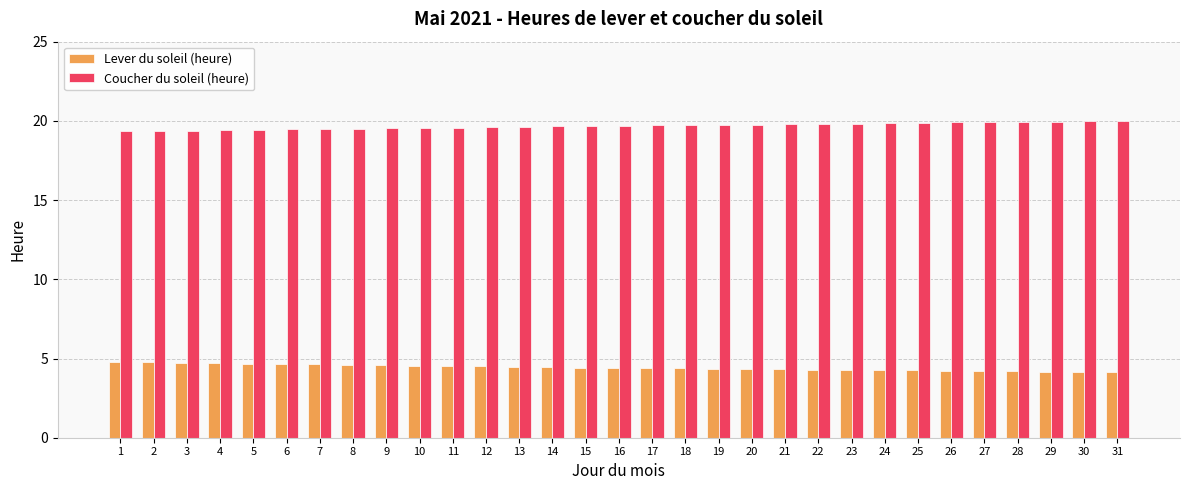

Count the number of data series in this chart.

2